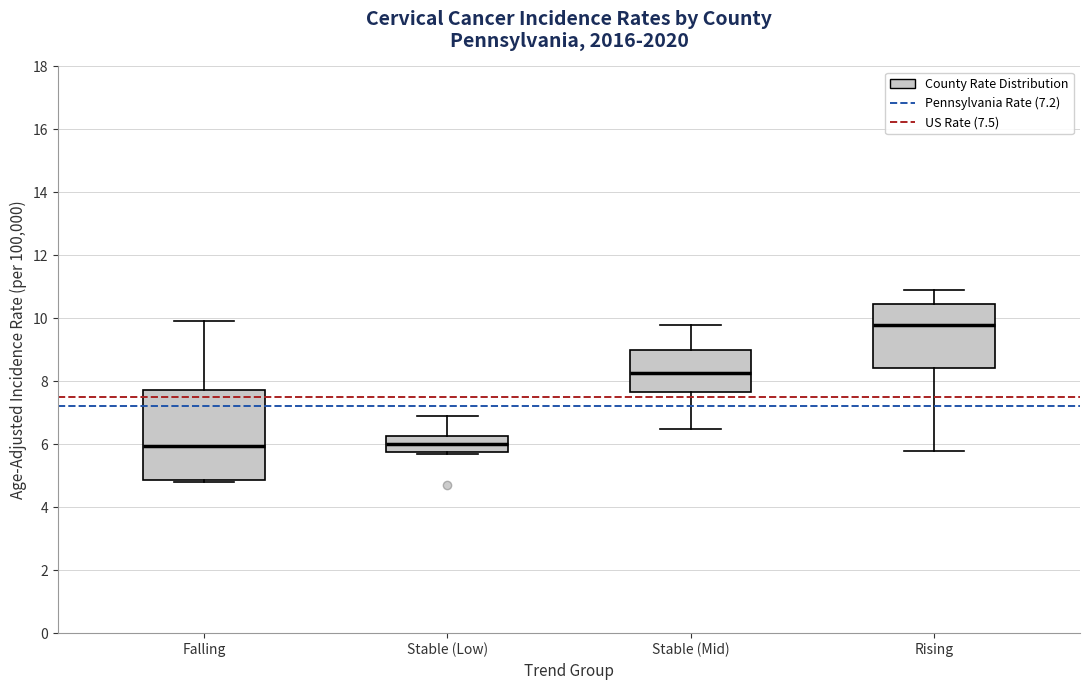

Reading left to right, transcribe this box plot: for each box, give where its median line is, the range the box spans, and where its two whiskers end, as read against the y-axis. The values are not printed on the chart, so give them approximately, as read against the axis.

Falling: median 6.0, box 4.8 to 7.8, whiskers 4.8 (just below the box's lower edge) to 10.0
Stable (Low): median 6.0, box 5.8 to 6.2, whiskers 5.8 to 7.0
Stable (Mid): median 8.2, box 7.6 to 9.0, whiskers 6.6 to 9.8
Rising: median 9.8, box 8.4 to 10.4, whiskers 5.8 to 11.0